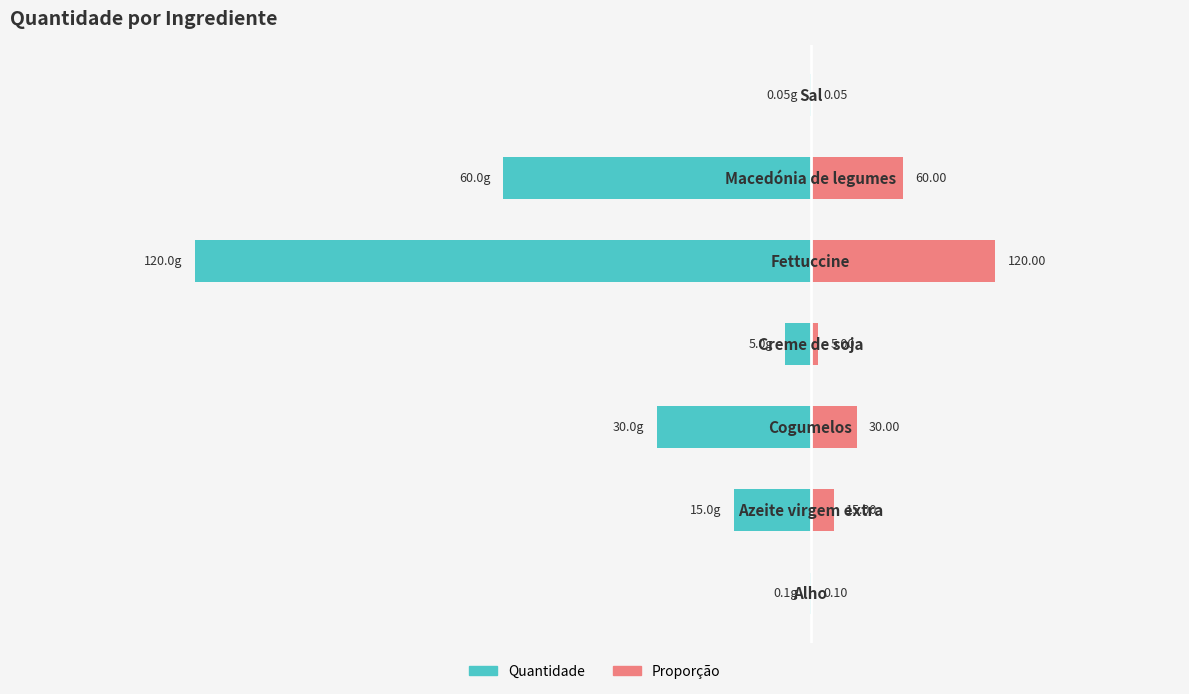

How many distinct data groups are displayed?

2